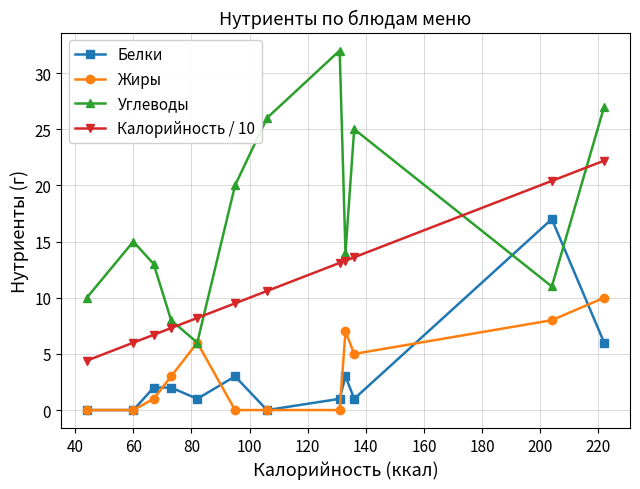

What is the maximum value for Белки?

17.0